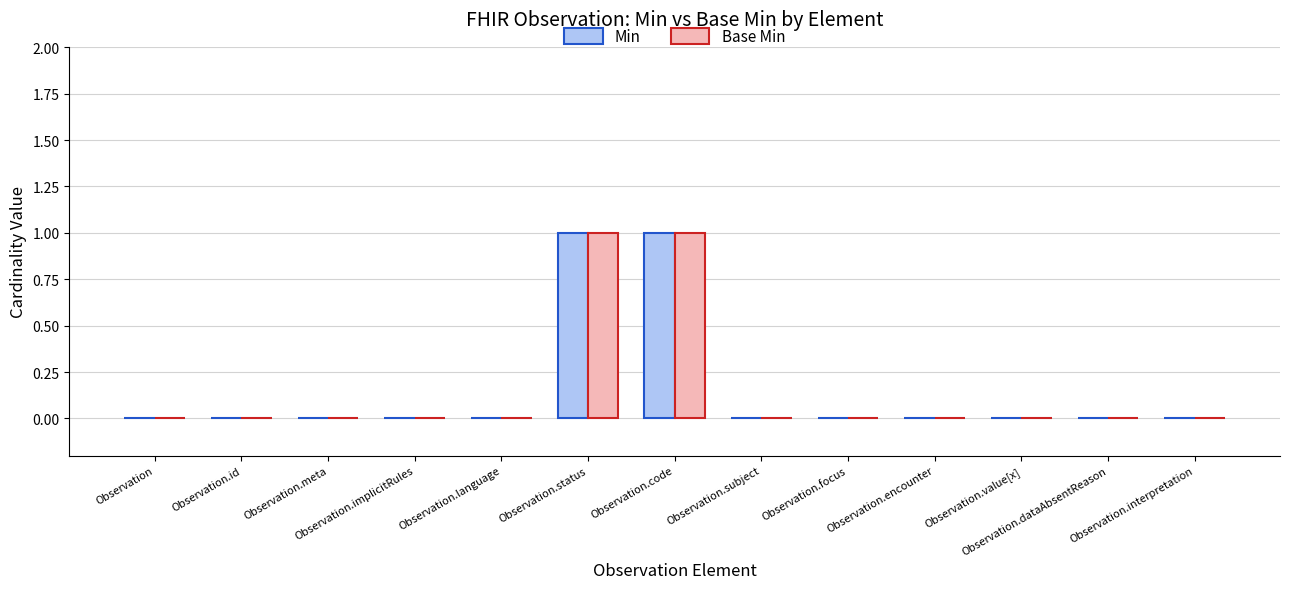

What is the sum of all Min values?

2